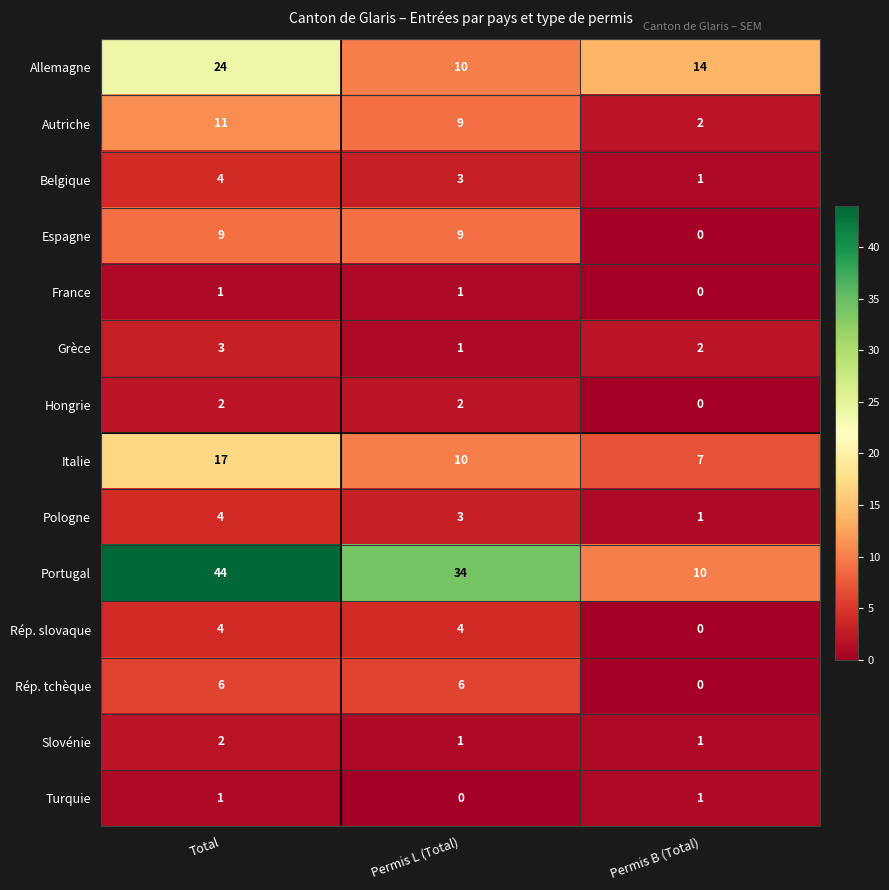

What is the sum of all Pologne values?

8